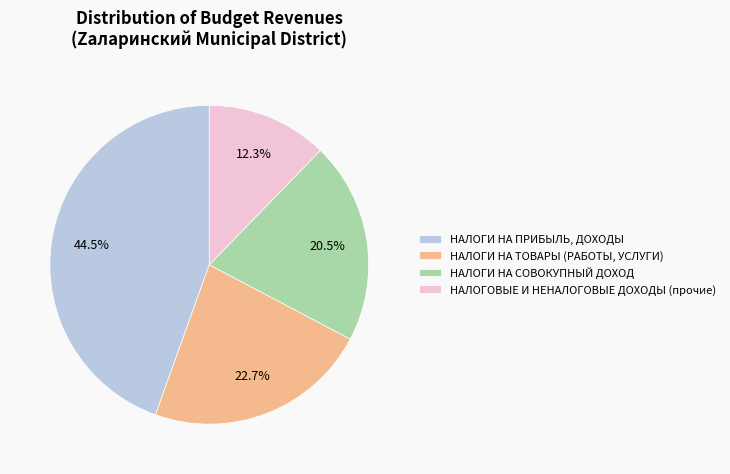

Approximately how many times larger is the value at НАЛОГИ НА ПРИБЫЛЬ, ДОХОДЫ compared to НАЛОГИ НА СОВОКУПНЫЙ ДОХОД?

2.2